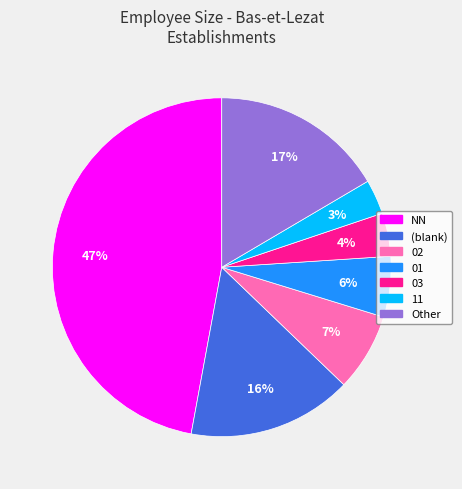

Is there any slice that represents more than half of the pie?

No